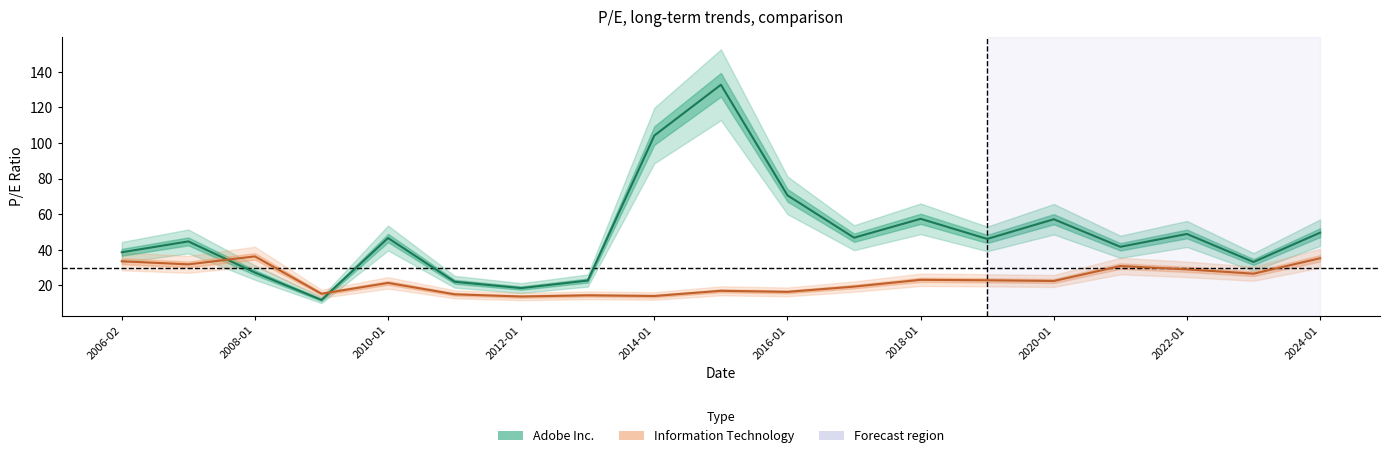

Which series has the largest total across all categories?

Adobe Inc.